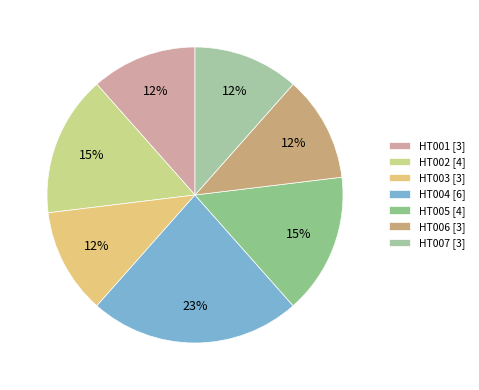

To the nearest percent, what is the difference between the HT005 and HT001 slice percentages?

4%